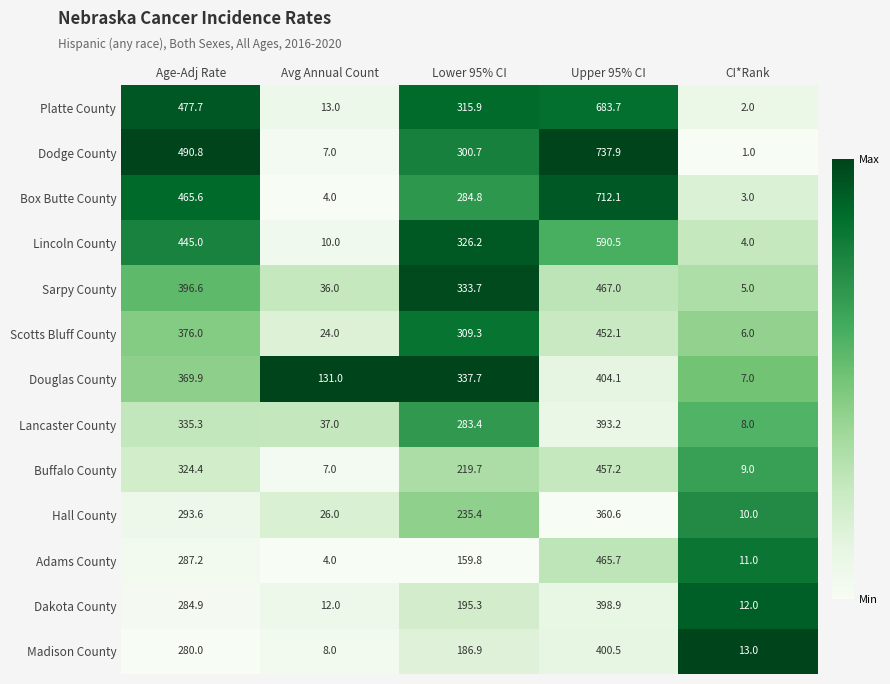

Where is Dodge County nearest to the value 369?

Lower 95% CI